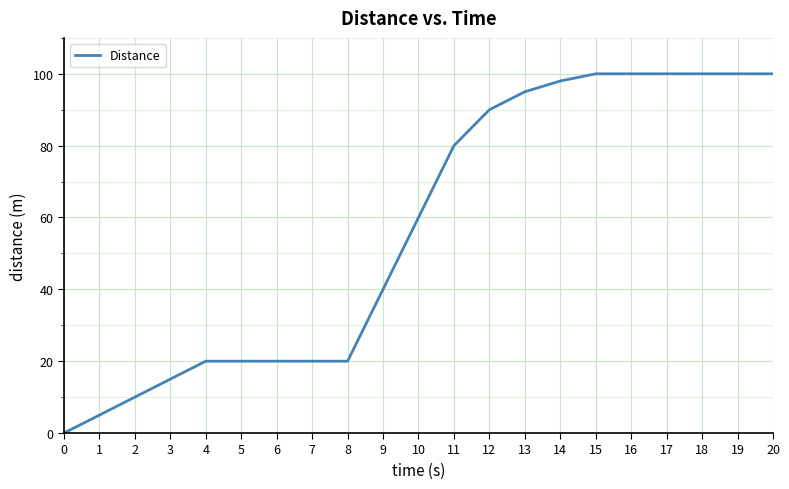

What is the average value?

57